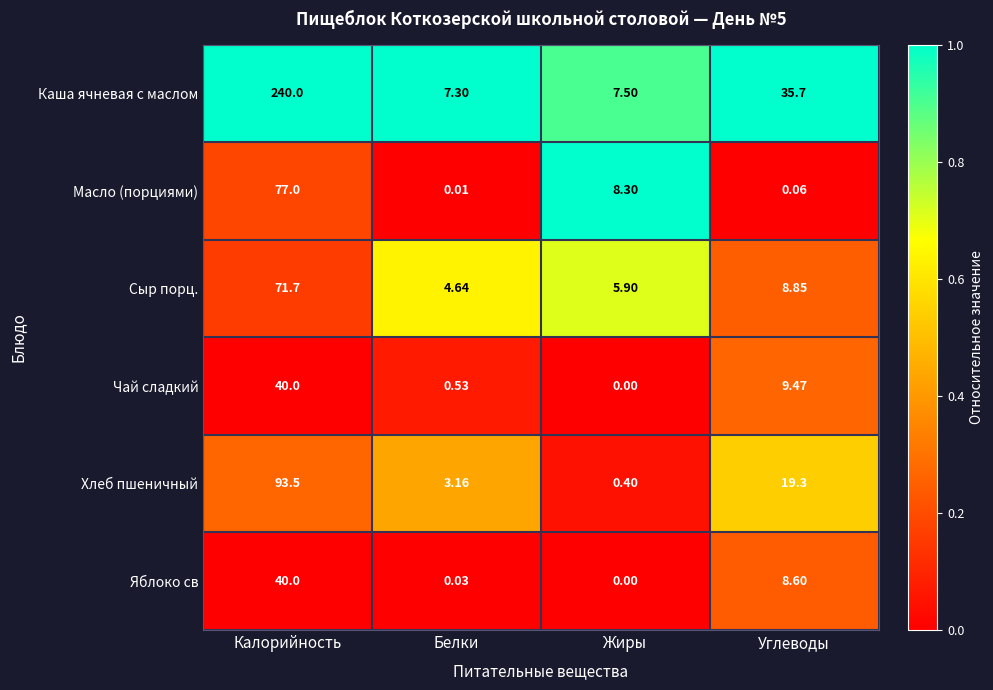

At which category is the sum across all series the highest?

Калорийность